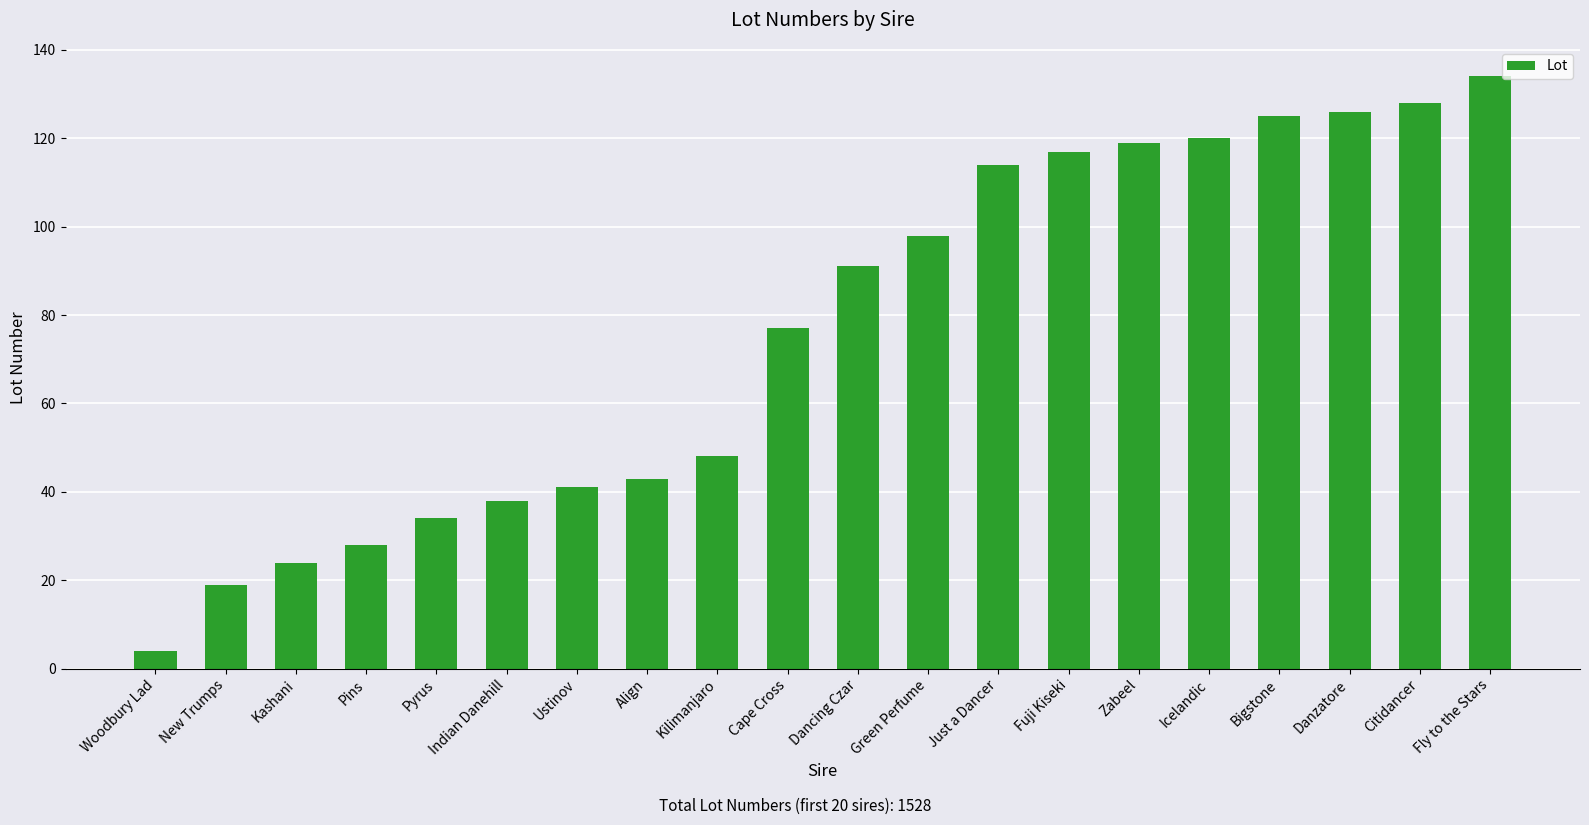

What is the label of the 2nd bar from the left?

New Trumps